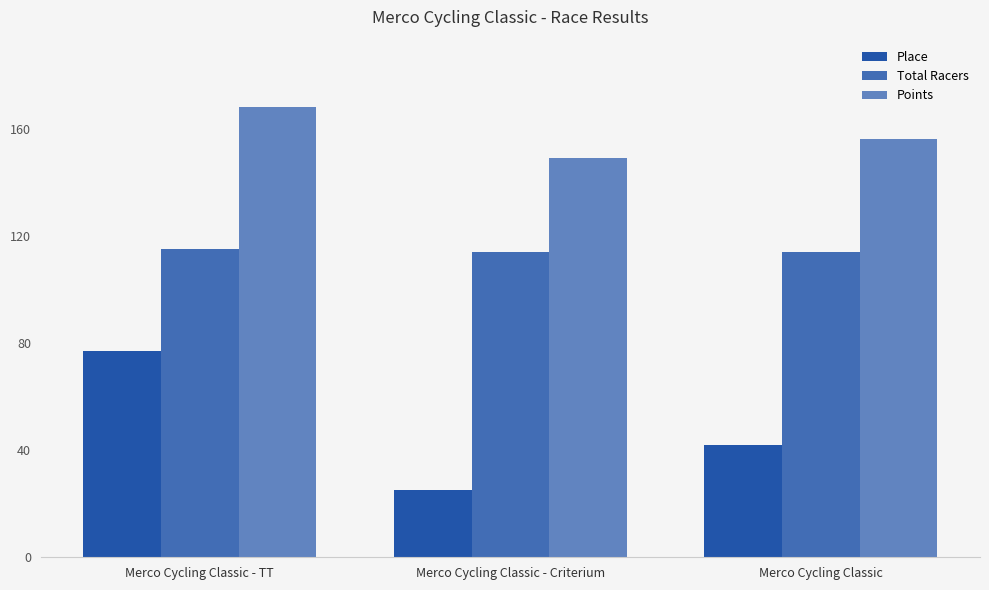

True or false: Total Racers has a value of 115.0 at Merco Cycling Classic - TT.

True